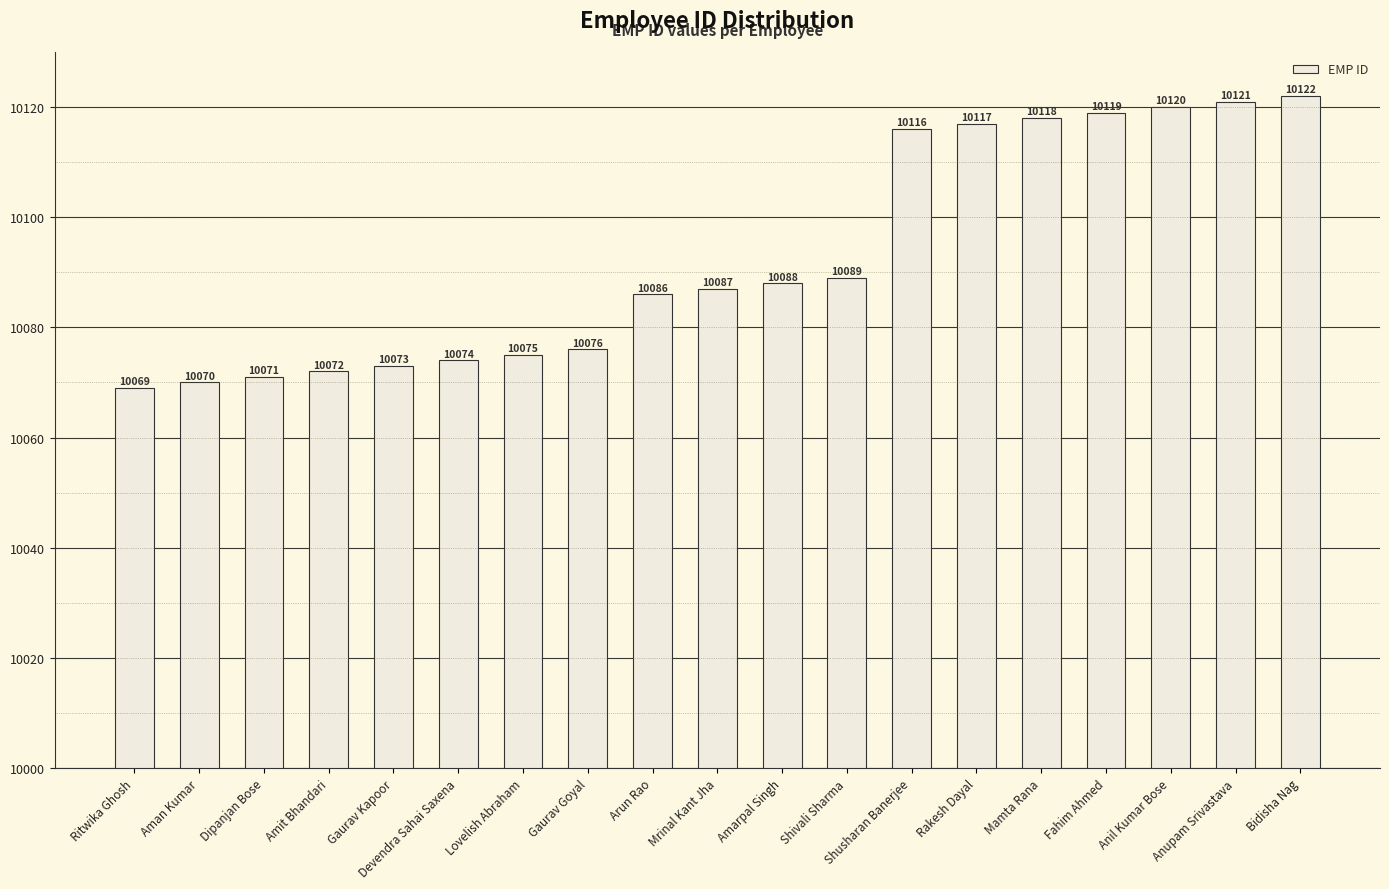

What position from the left is Devendra Sahai Saxena?

6